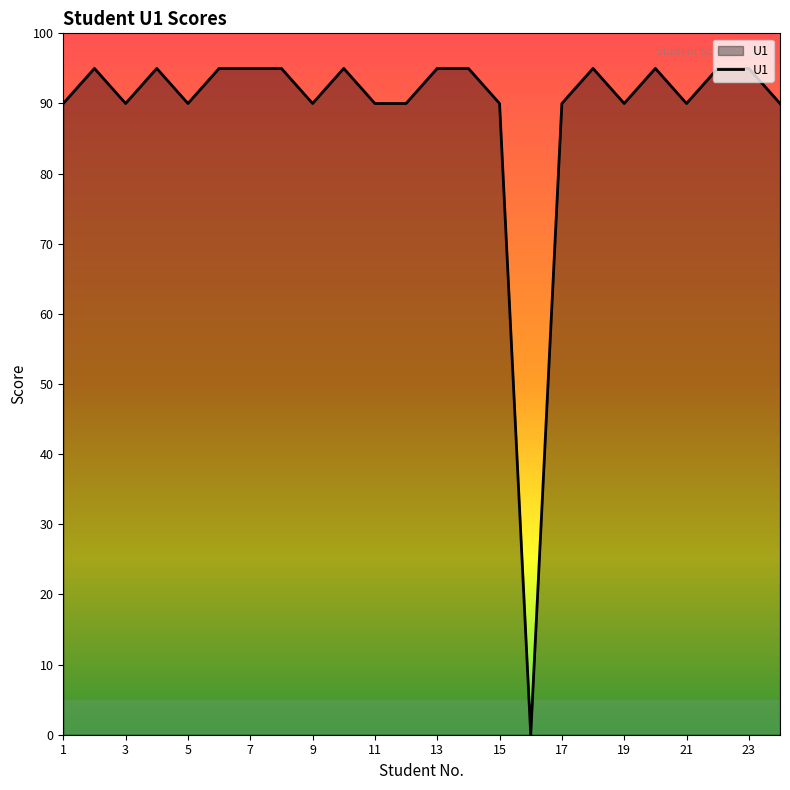

How many categories are shown in the chart?

24